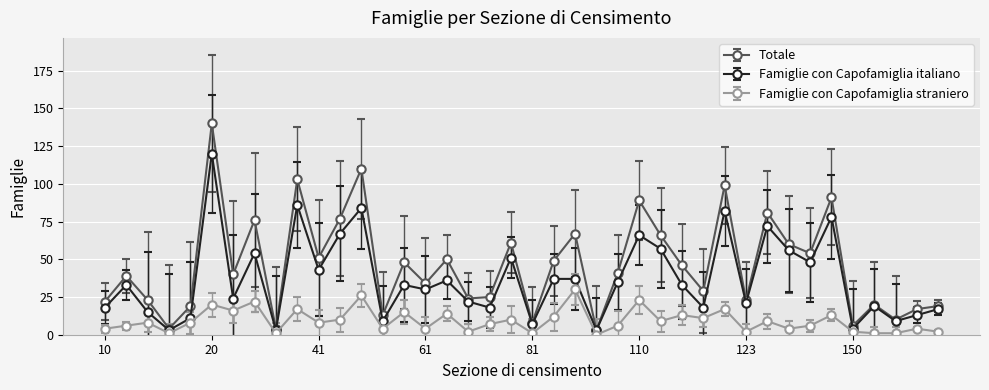

How many interior local valleys does the Totale series have?

14